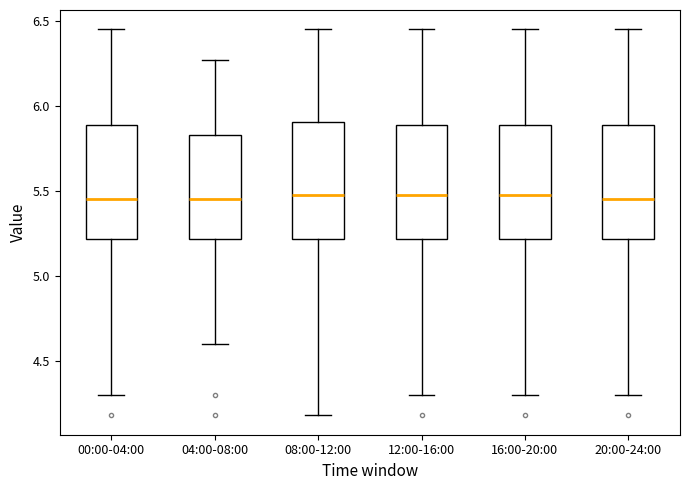

Where does the median line of the box for 08:00-12:00 sit on the y-axis? The values are not printed on the chart, so give them approximately, as read against the axis.

5.50